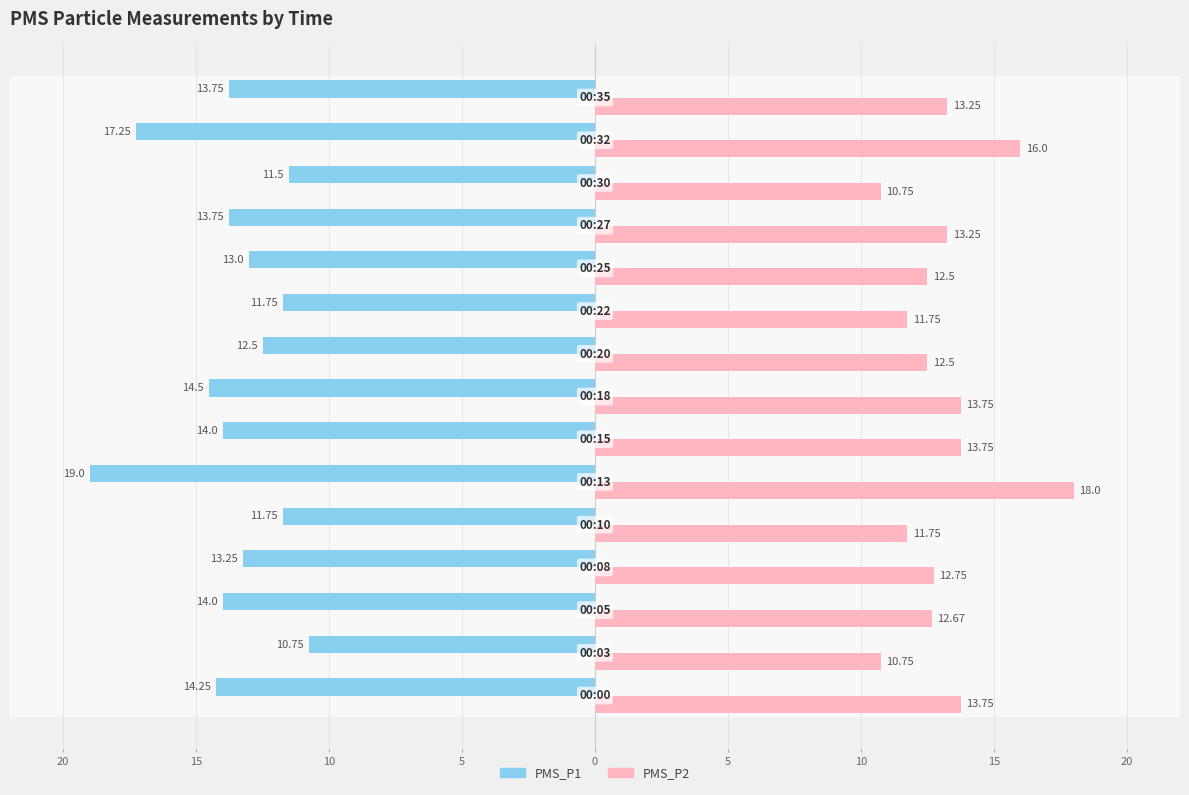

Reading left to right, extract all data points from this chart.

PMS_P1: -14.2	-10.8	-14.0	-13.2	-11.8	-19.0	-14.0	-14.5	-12.5	-11.8	-13.0	-13.8	-11.5	-17.2	-13.8
PMS_P2: 13.8	10.8	12.7	12.8	11.8	18.0	13.8	13.8	12.5	11.8	12.5	13.2	10.8	16.0	13.2